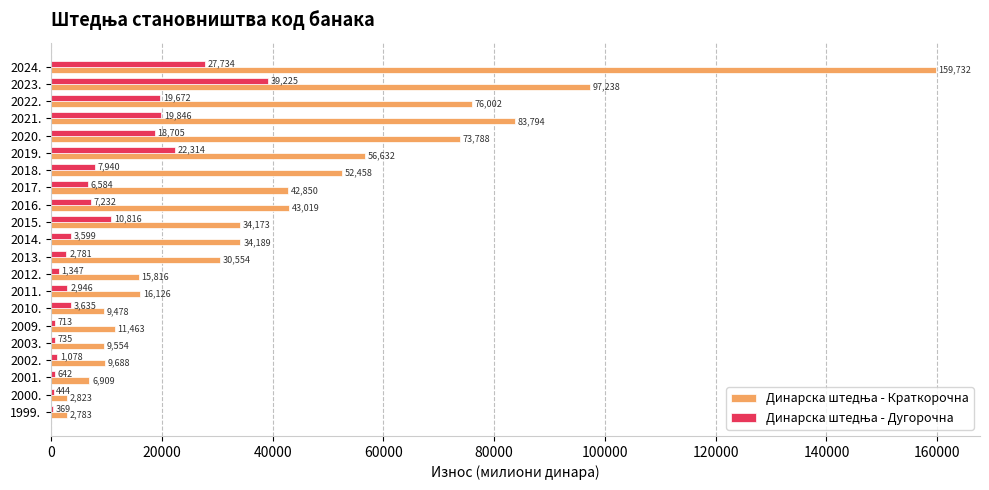

What is the total value across all series at 1999.?

3152